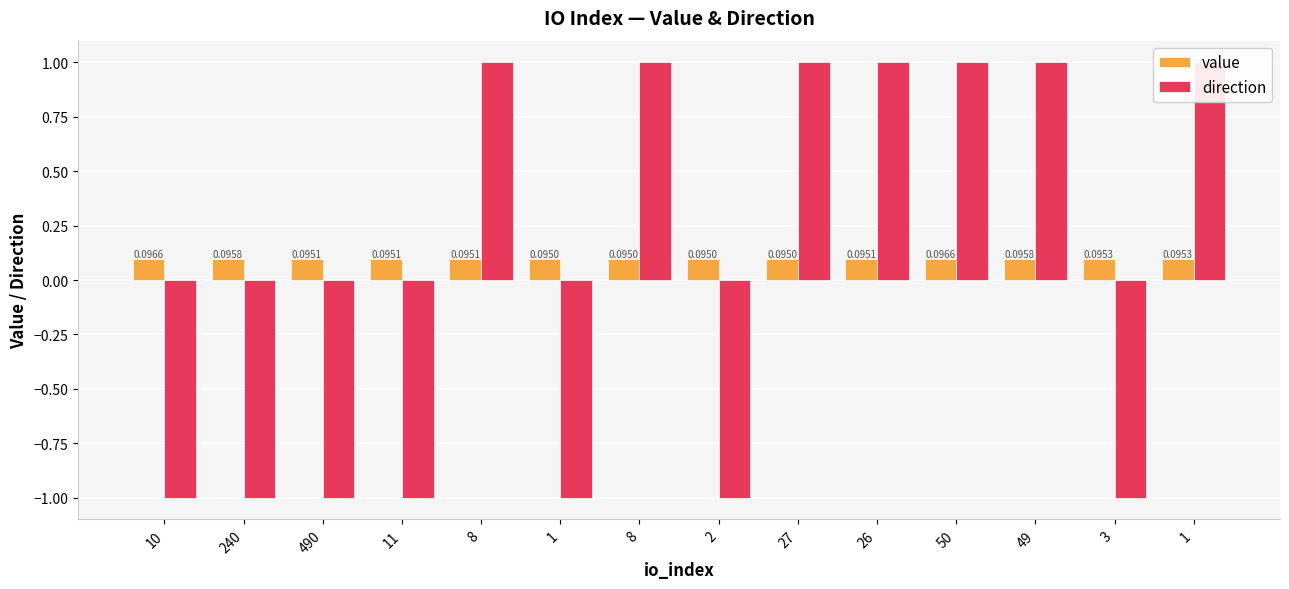

The value of value at 1 is 0.1. True or false?

True